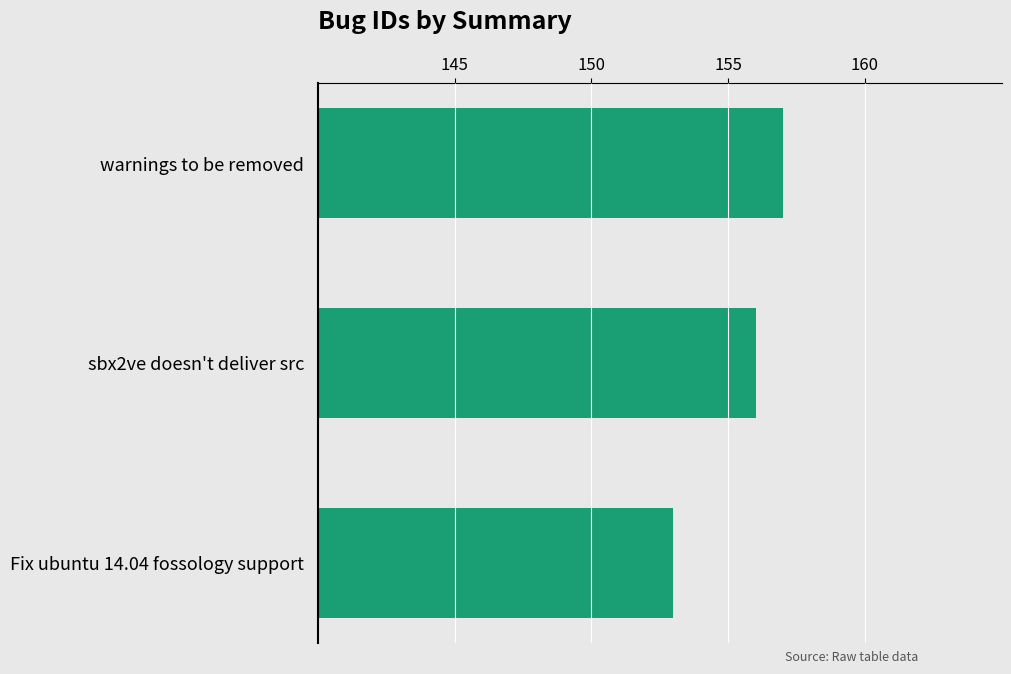

The value at Fix ubuntu 14.04 fossology support is 60. True or false?

False